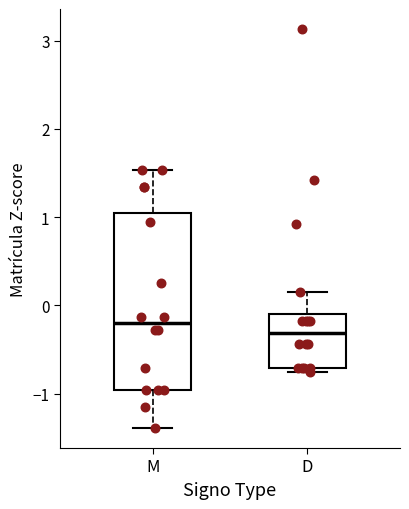

Where is the upper edge of the box for D on the y-axis? The values are not printed on the chart, so give them approximately, as read against the axis.

-0.1